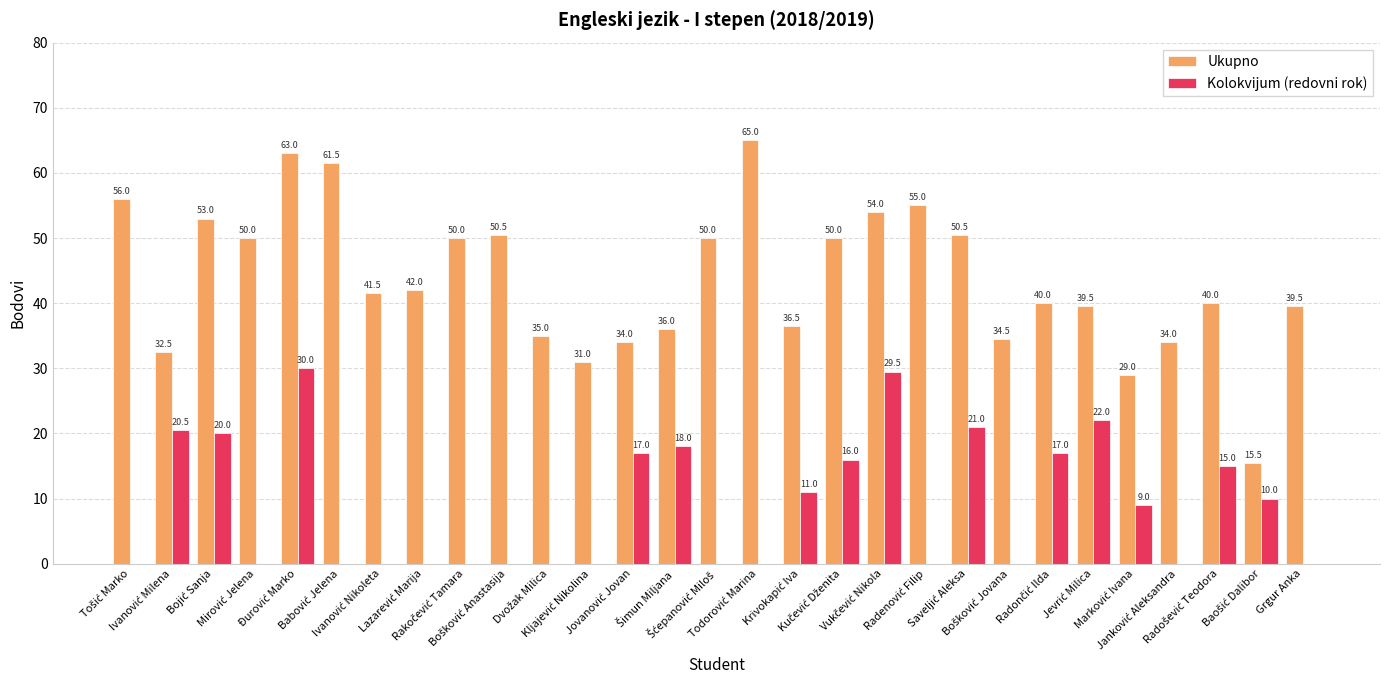

Reading right to left, extract all data points from this chart.

Ukupno: 39.5	15.5	40.0	34.0	29.0	39.5	40.0	34.5	50.5	55.0	54.0	50.0	36.5	65.0	50.0	36.0	34.0	31.0	35.0	50.5	50.0	42.0	41.5	61.5	63.0	50.0	53.0	32.5	56.0
Kolokvijum (redovni rok): 0.0	10.0	15.0	0.0	9.0	22.0	17.0	0.0	21.0	0.0	29.5	16.0	11.0	0.0	0.0	18.0	17.0	0.0	0.0	0.0	0.0	0.0	0.0	0.0	30.0	0.0	20.0	20.5	0.0